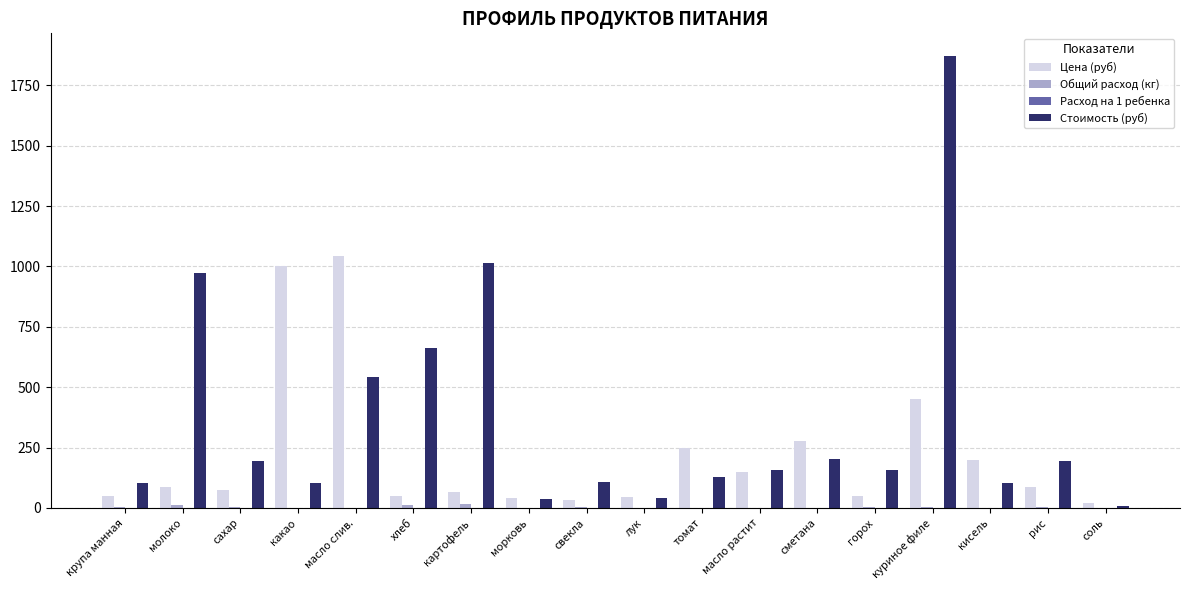

Count the number of data series in this chart.

4